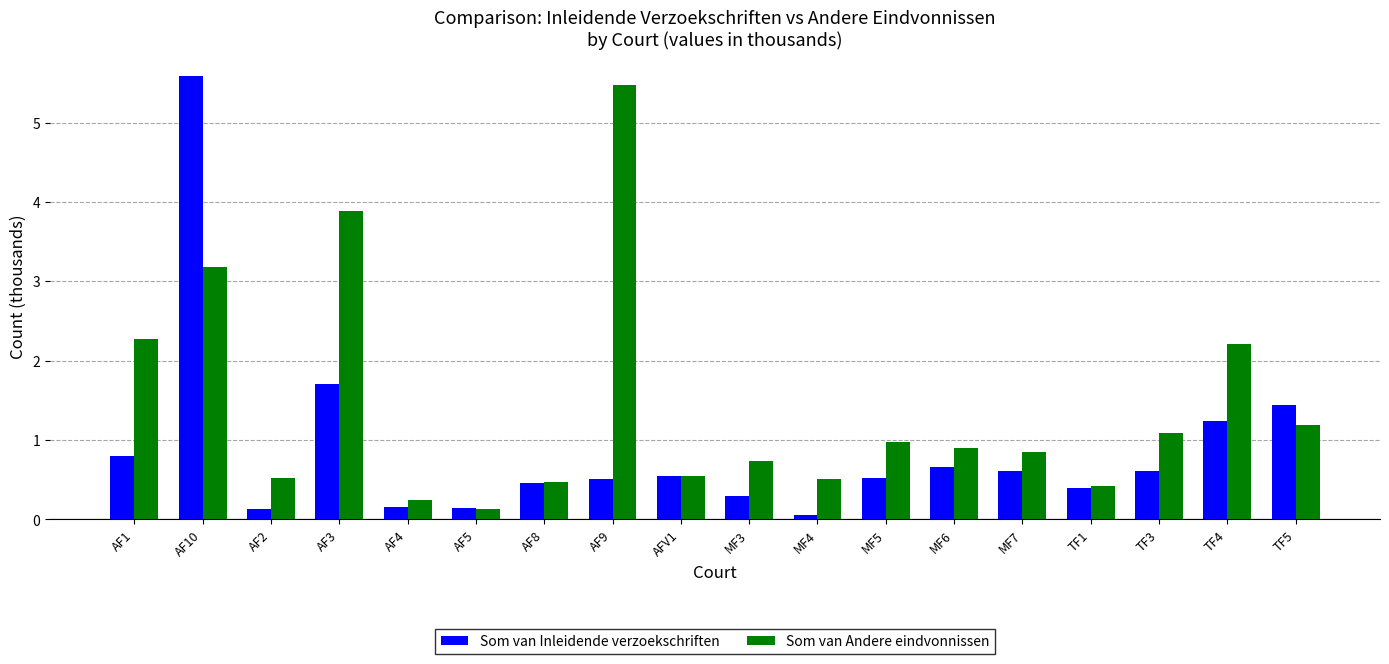

What is the label of the 8th bar from the right?

MF4